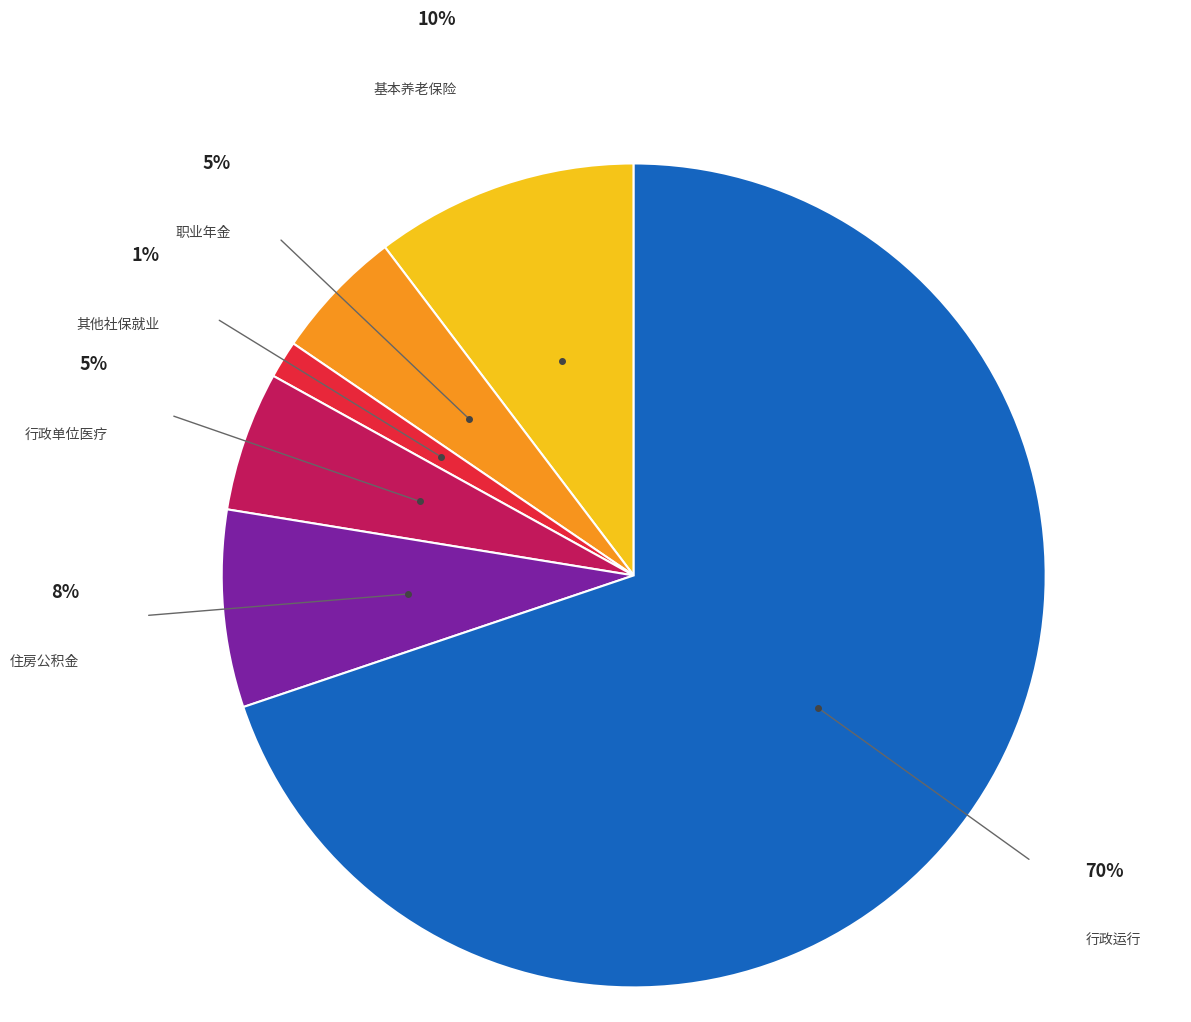

Is the sum of 行政单位医疗 and 住房公积金 greater than half?

No